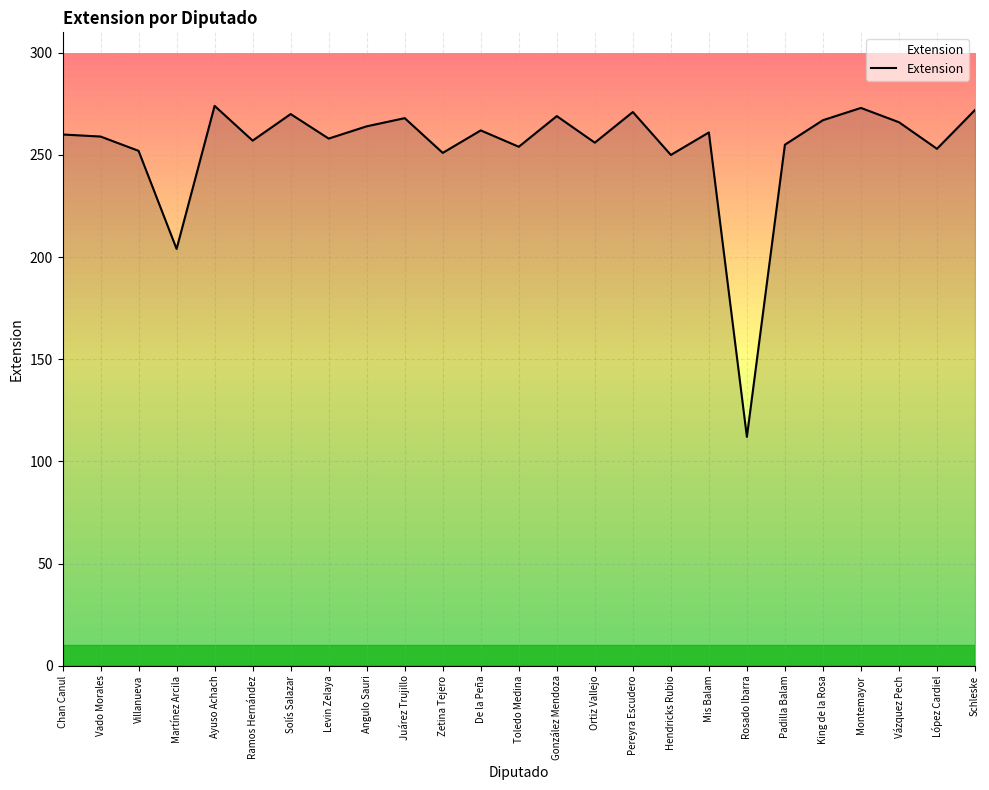

How many categories are shown in the chart?

25